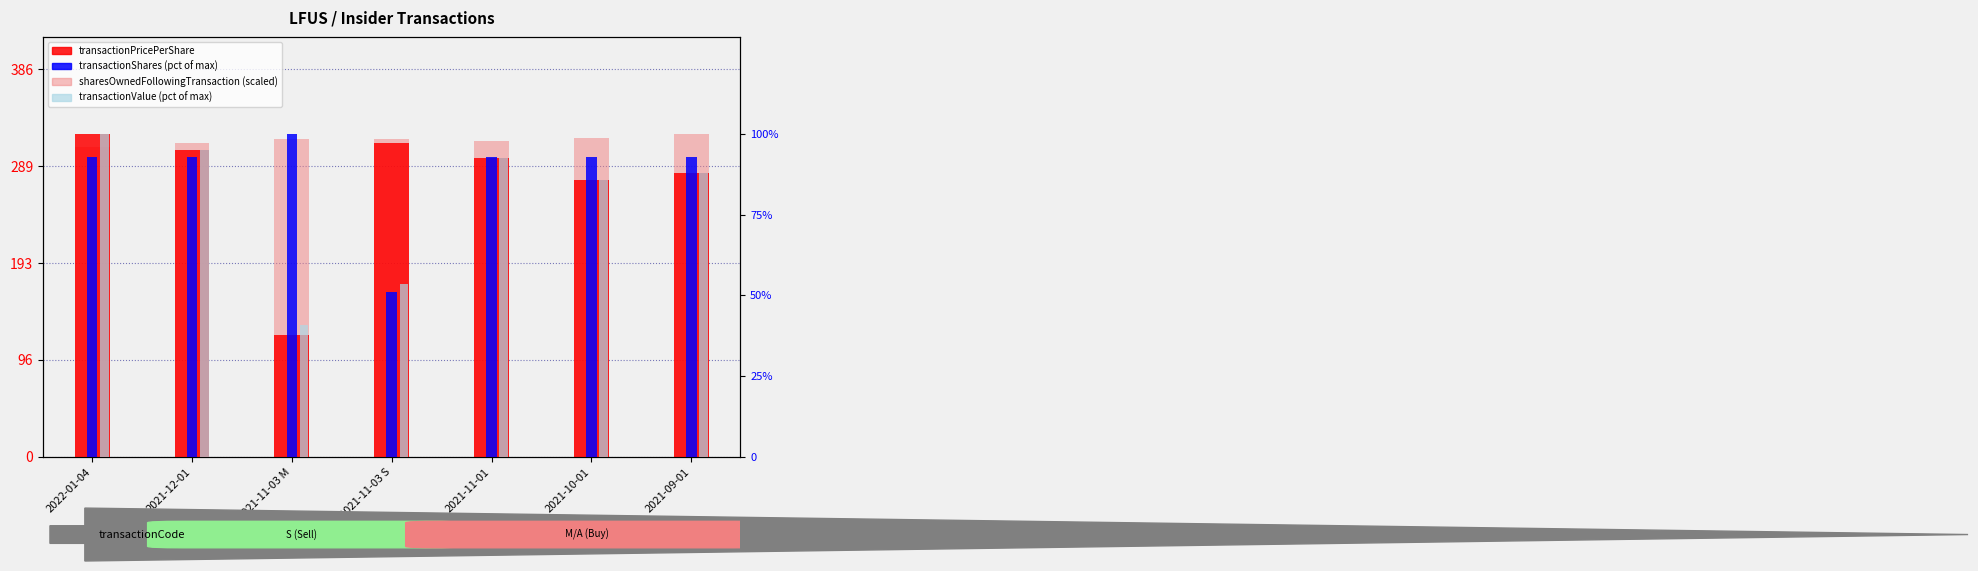

What is the label of the 7th bar from the right?

2022-01-04